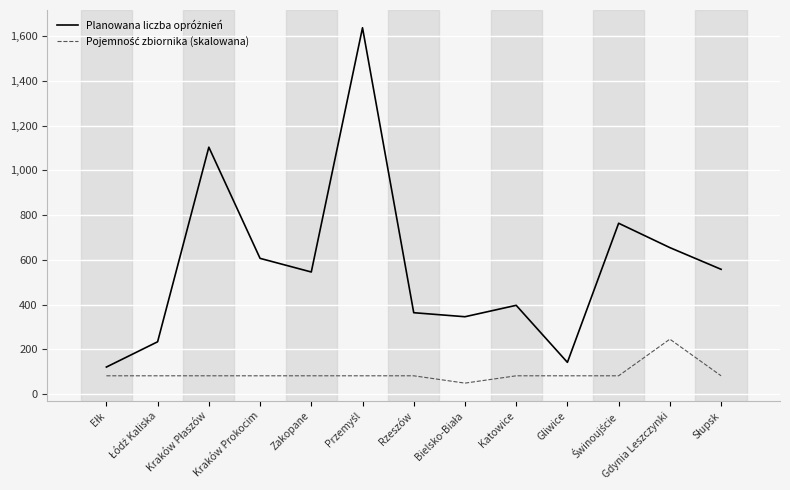

What is the spread (max minus min) of values at Gdynia Leszczynki?

409.3